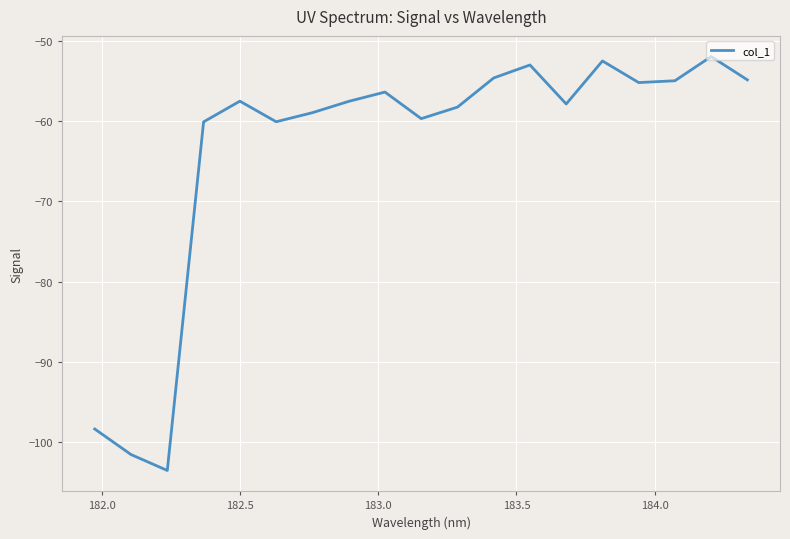

What is the difference between the maximum and minimum values?

51.6